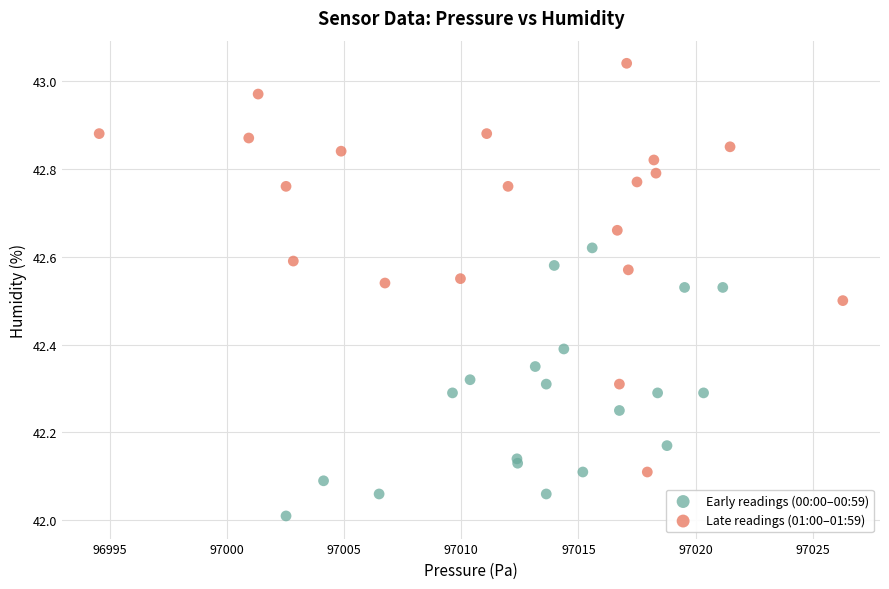

Which series reaches the maximum Y coordinate?

Late readings (01:00–01:59)